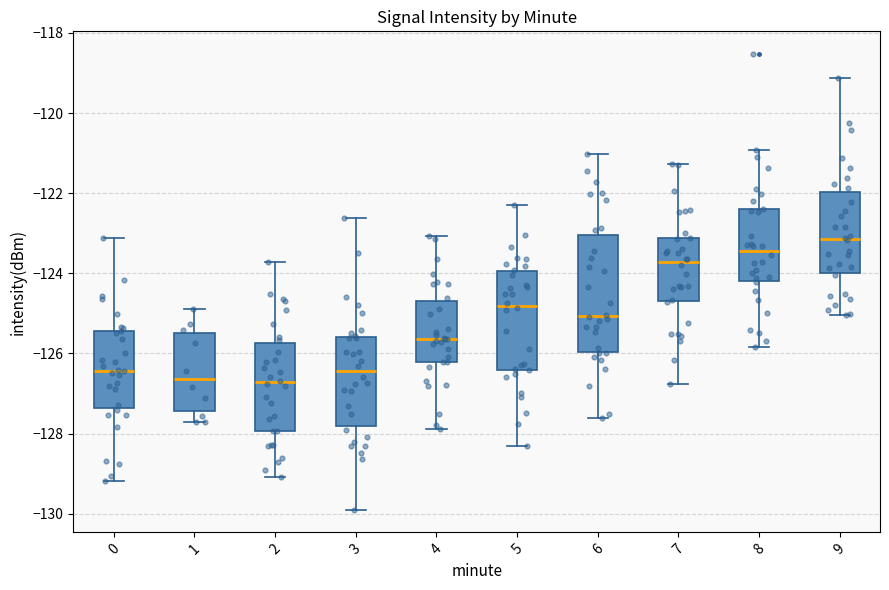

Reading left to right, transcribe this box plot: for each box, give where its median line is, the range the box spans, and where its two whiskers end, as read against the y-axis. The values are not printed on the chart, so give them approximately, as read against the axis.

0: median -126.4, box -127.4 to -125.4, whiskers -129.2 to -123.2
1: median -126.6, box -127.4 to -125.4, whiskers -127.8 to -124.8
2: median -126.8, box -128.0 to -125.8, whiskers -129.0 to -123.8
3: median -126.4, box -127.8 to -125.6, whiskers -129.8 to -122.6
4: median -125.6, box -126.2 to -124.6, whiskers -127.8 to -123.0
5: median -124.8, box -126.4 to -124.0, whiskers -128.4 to -122.4
6: median -125.0, box -126.0 to -123.0, whiskers -127.6 to -121.0
7: median -123.8, box -124.6 to -123.2, whiskers -126.8 to -121.2
8: median -123.4, box -124.2 to -122.4, whiskers -125.8 to -121.0
9: median -123.2, box -124.0 to -122.0, whiskers -125.0 to -119.2